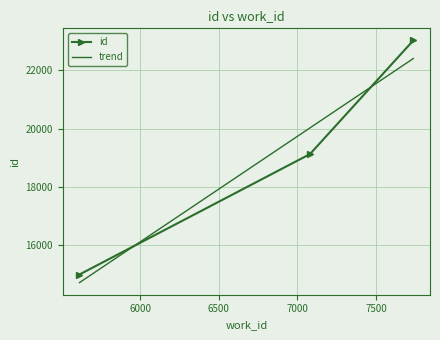

What is the difference between the maximum and second lowest values in the id series?

3895.0